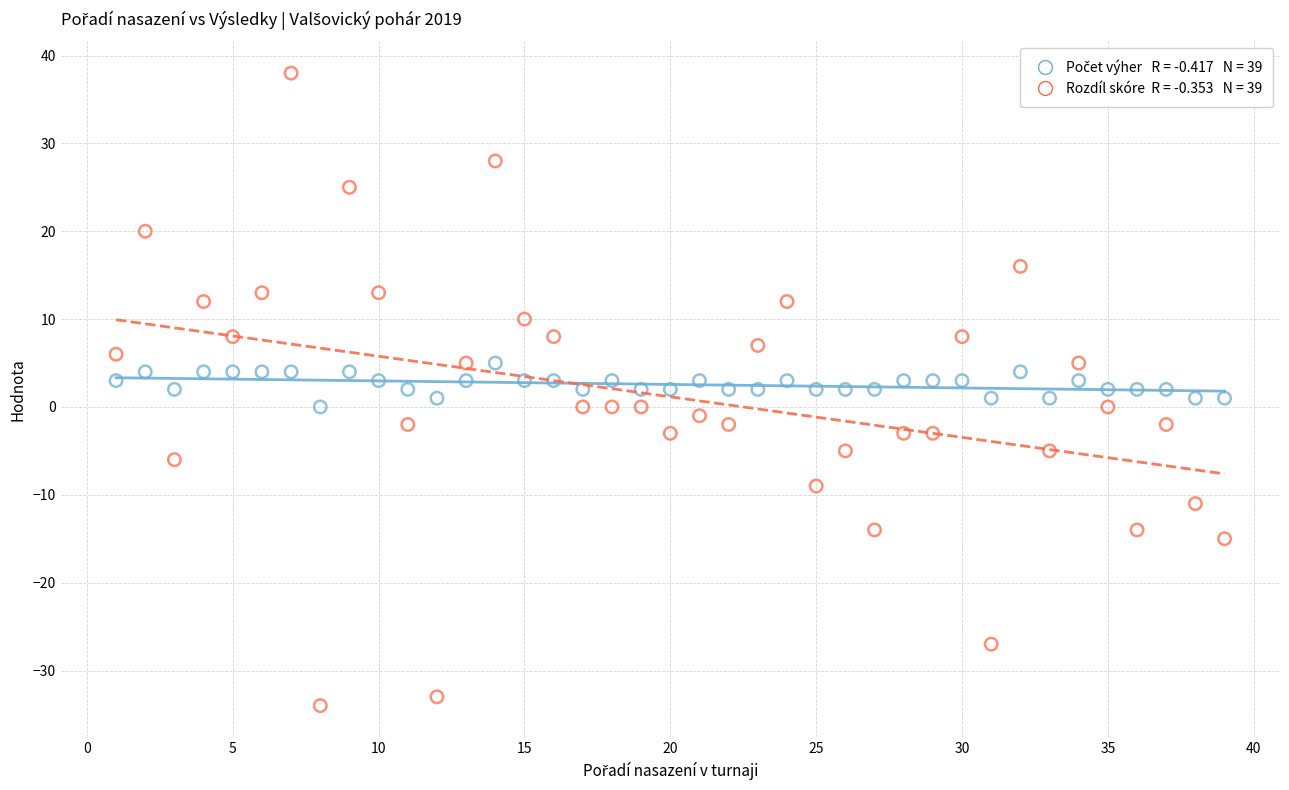

Across all data points, what is the range of X values (max minus min)?

38